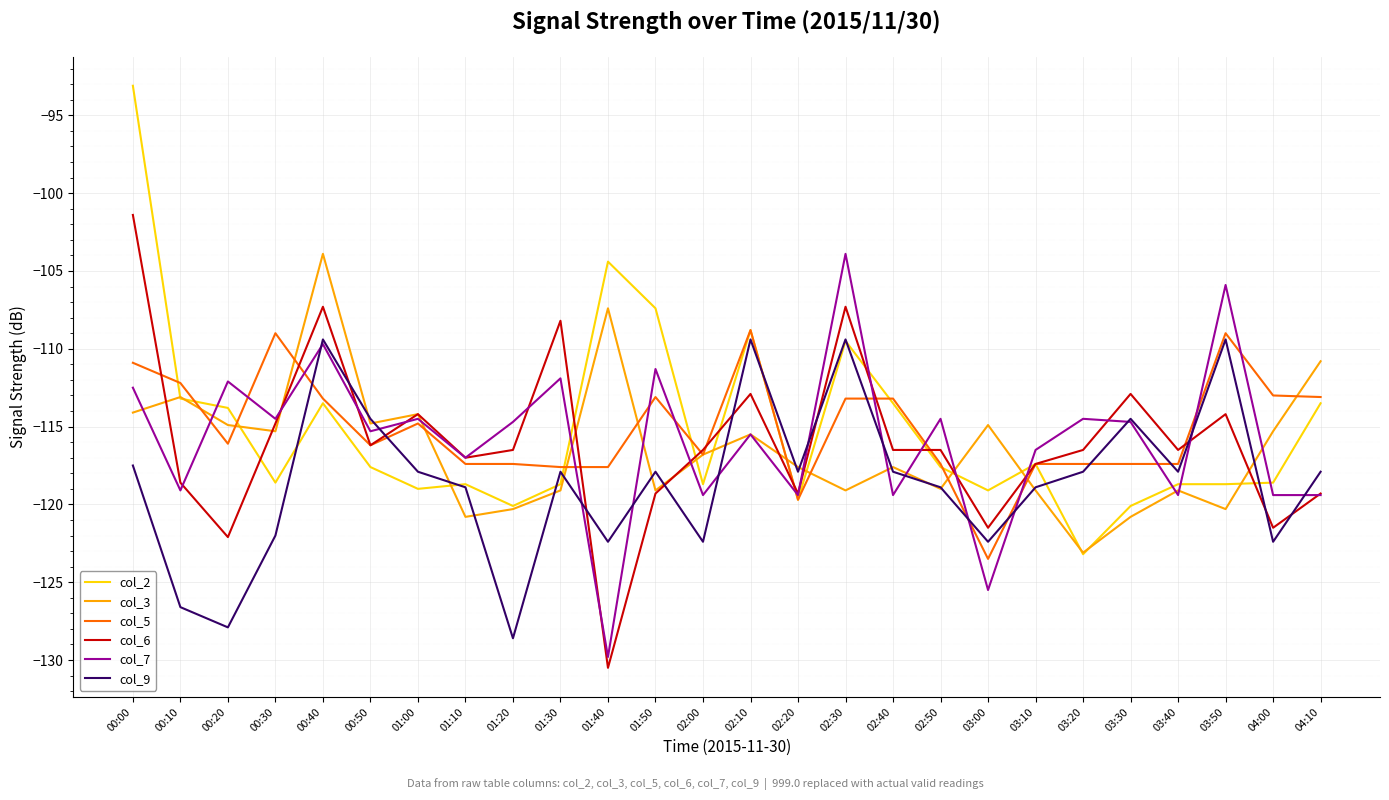

Does the chart display data point markers on the line(s)?

No